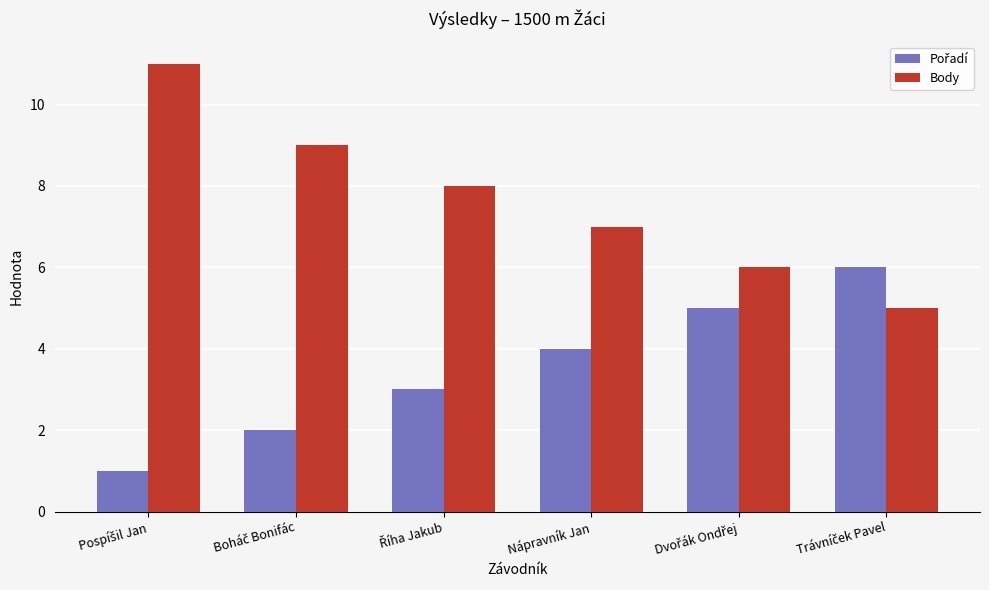

How many Body values are between 6 and 9?

4